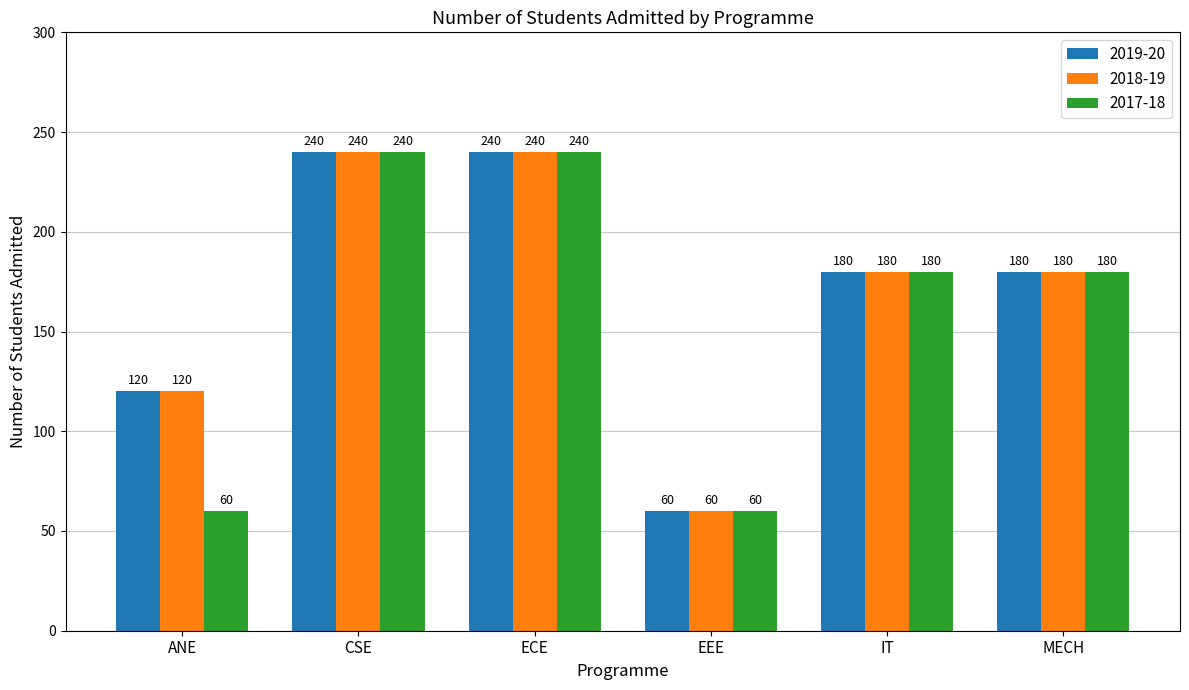

What is the total value across all series at IT?

540